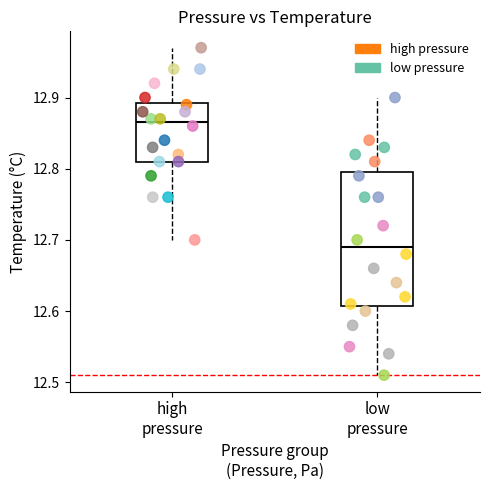

Which series reaches the minimum Y coordinate?

low pressure